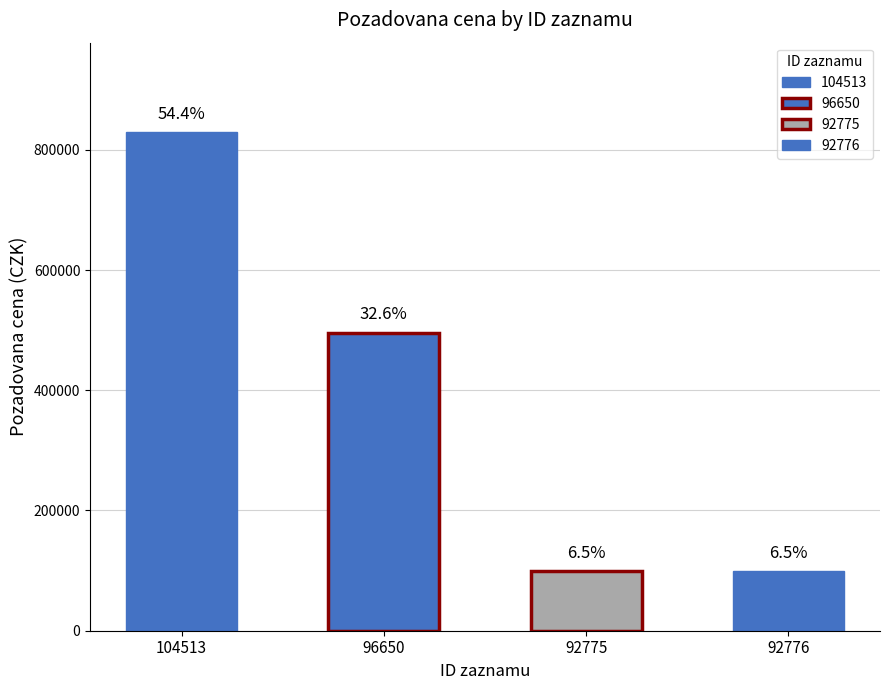

What is the label of the 4th bar from the right?

104513